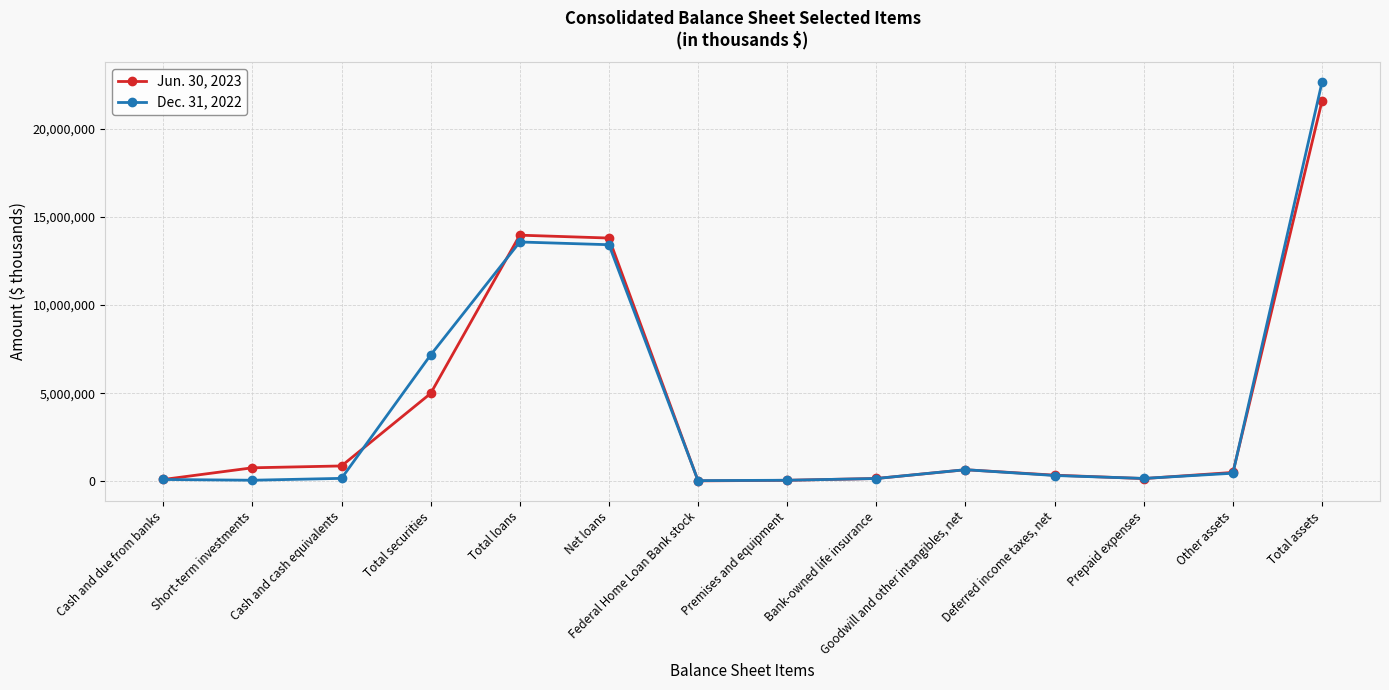

What are all the series names shown in the legend?

Jun. 30, 2023, Dec. 31, 2022